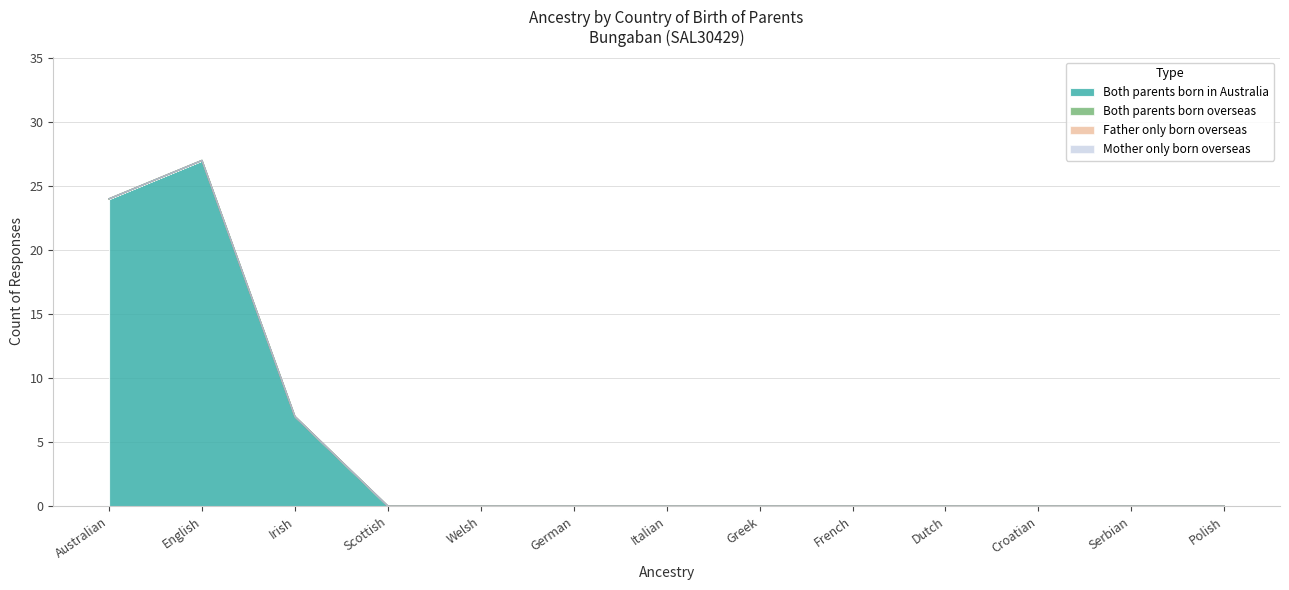

At how many categories does at least one series exceed 2?

3